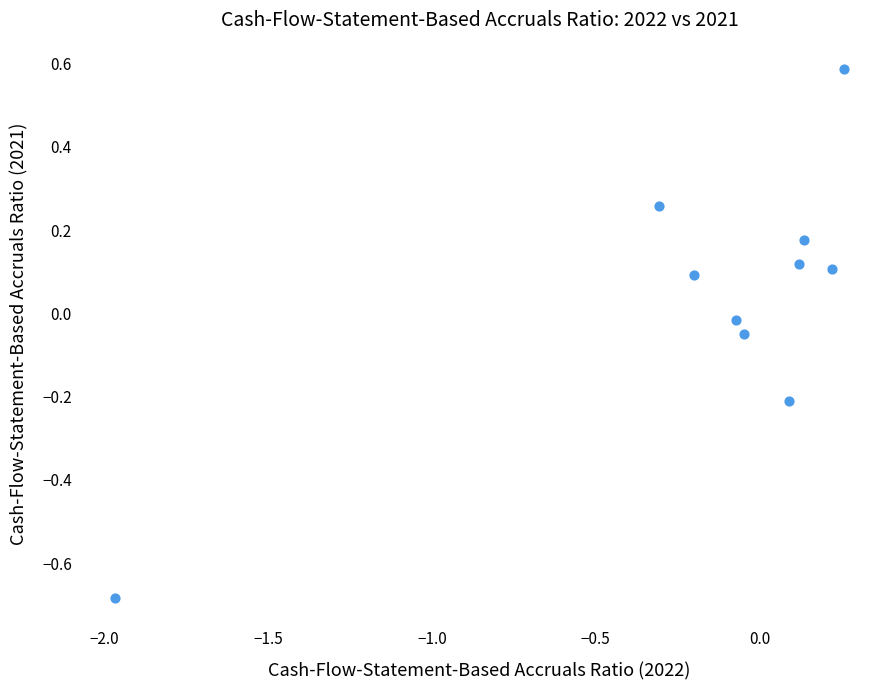

What is the range of X values (max minus min)?

2.2